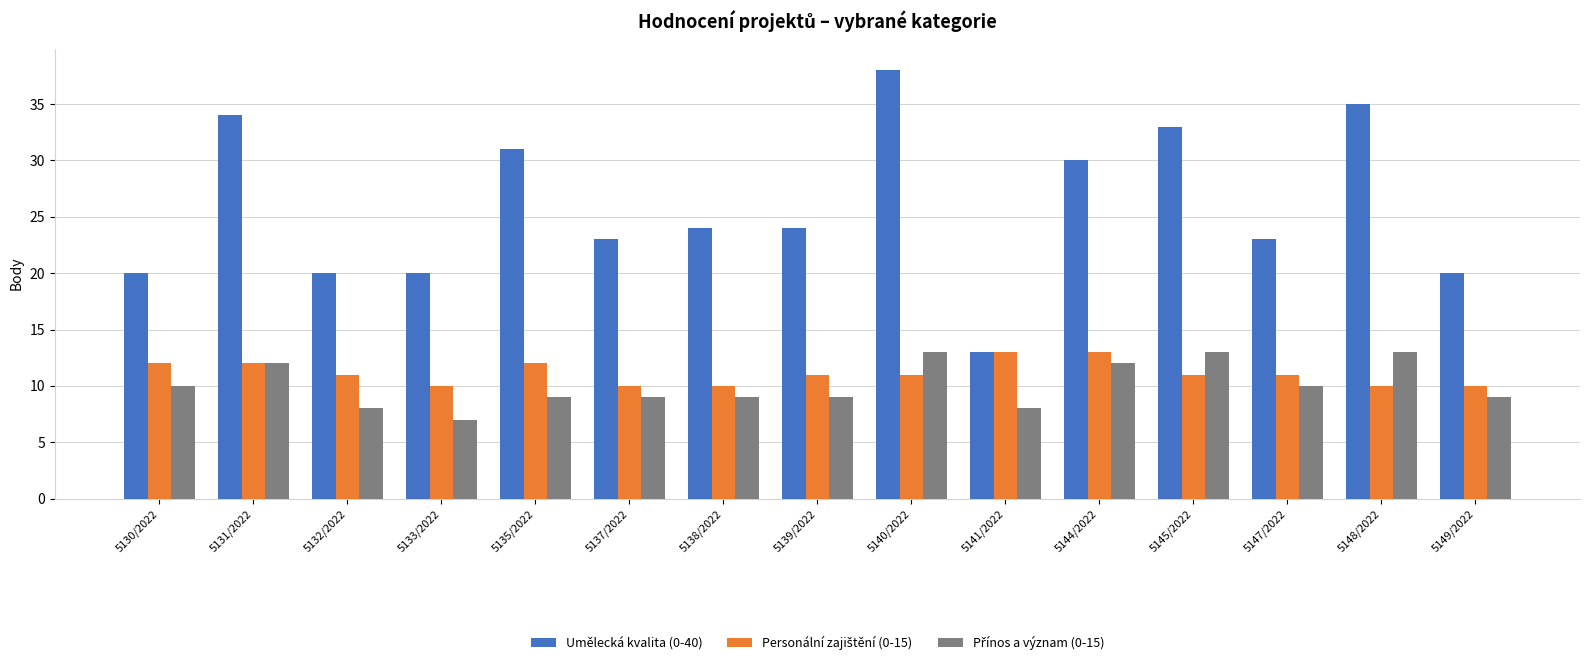

What is the total value across all series at 5144/2022?

55